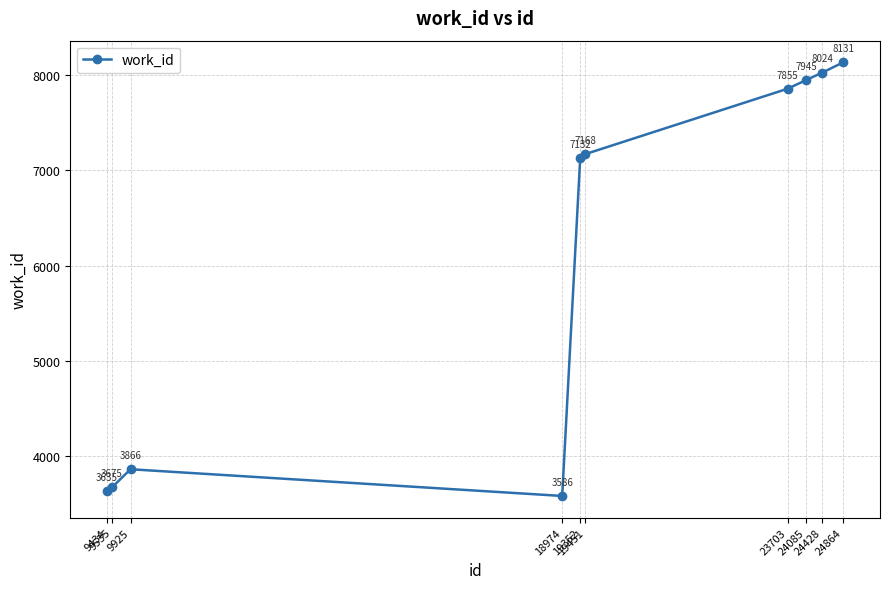

Reading left to right, list all the values displayed in this chart.

9434=3635	9535=3675	9925=3866	18974=3586	19352=7132	19451=7168	23703=7855	24085=7945	24428=8024	24864=8131